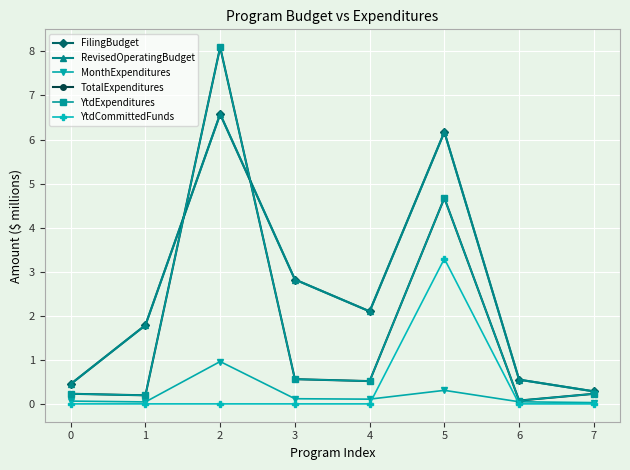

In MonthExpenditures, how many points are lower than both neighbors (excluding endpoints)?

2